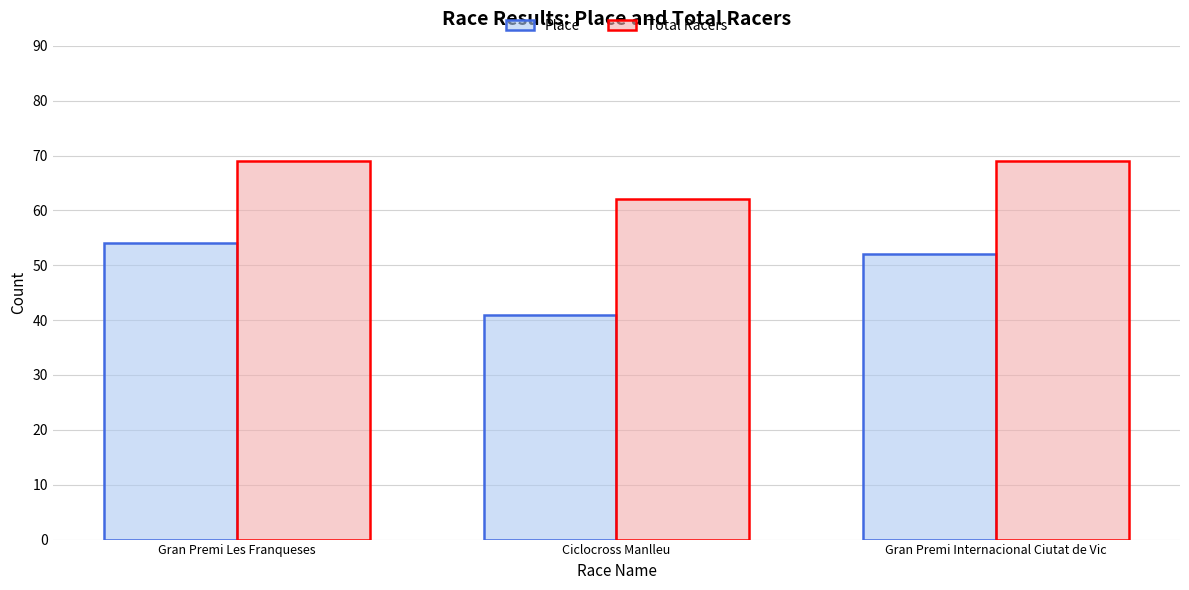

At Ciclocross Manlleu, list the series in order from largest to smallest.

Total Racers, Place